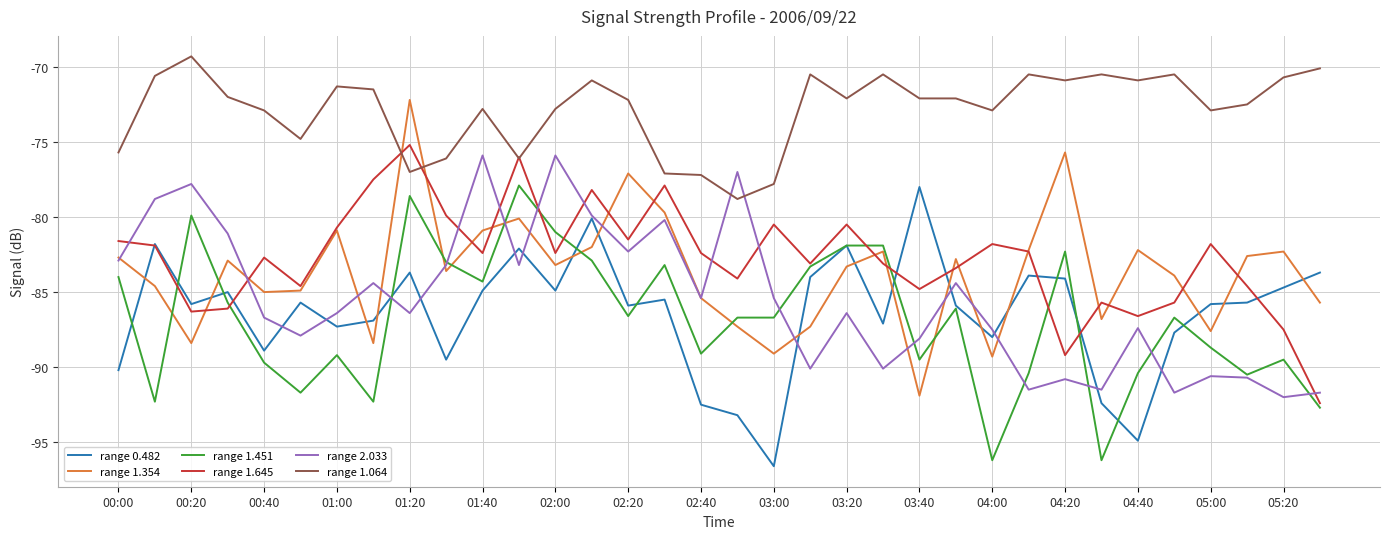

True or false: range 1.064 and range 1.354 intersect in this chart.

True